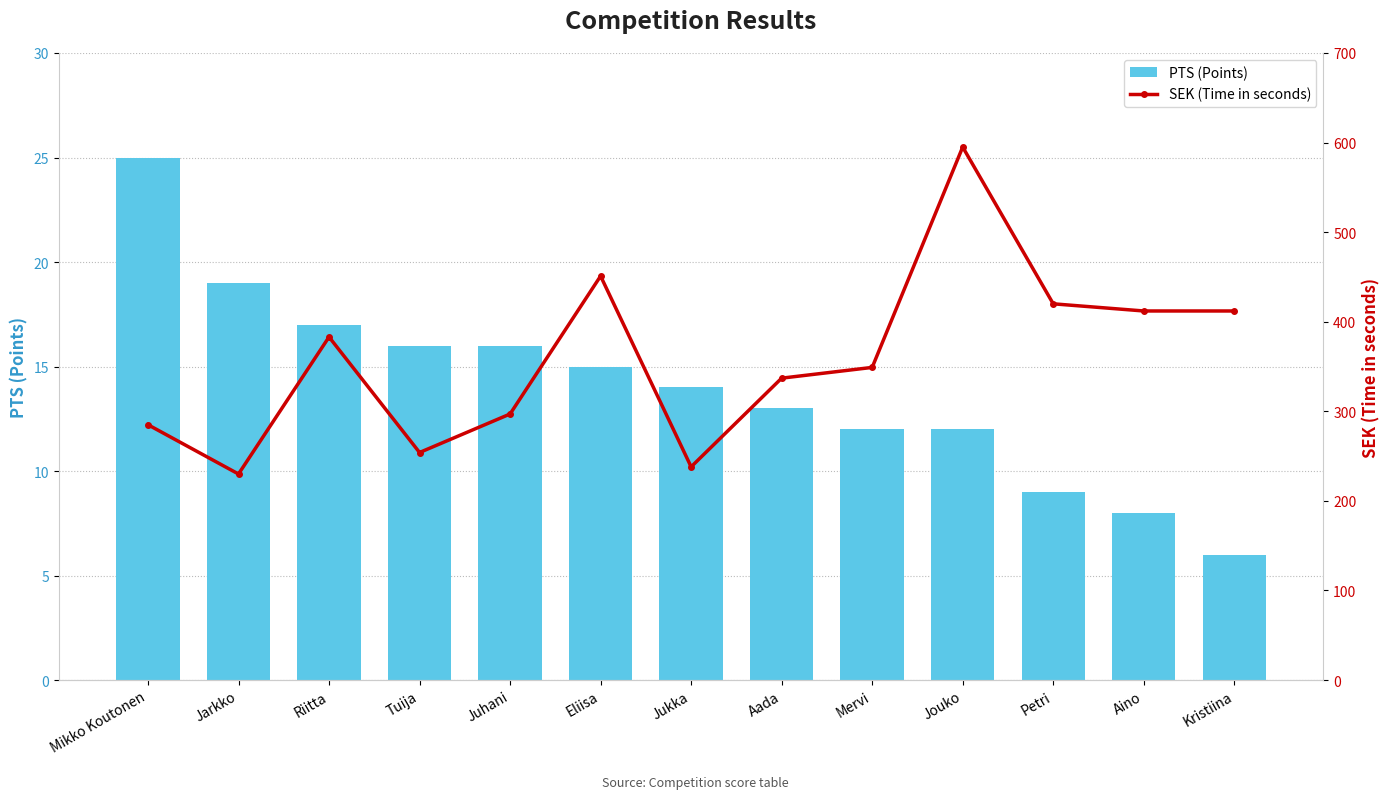

What is the minimum value shown in the chart?

6